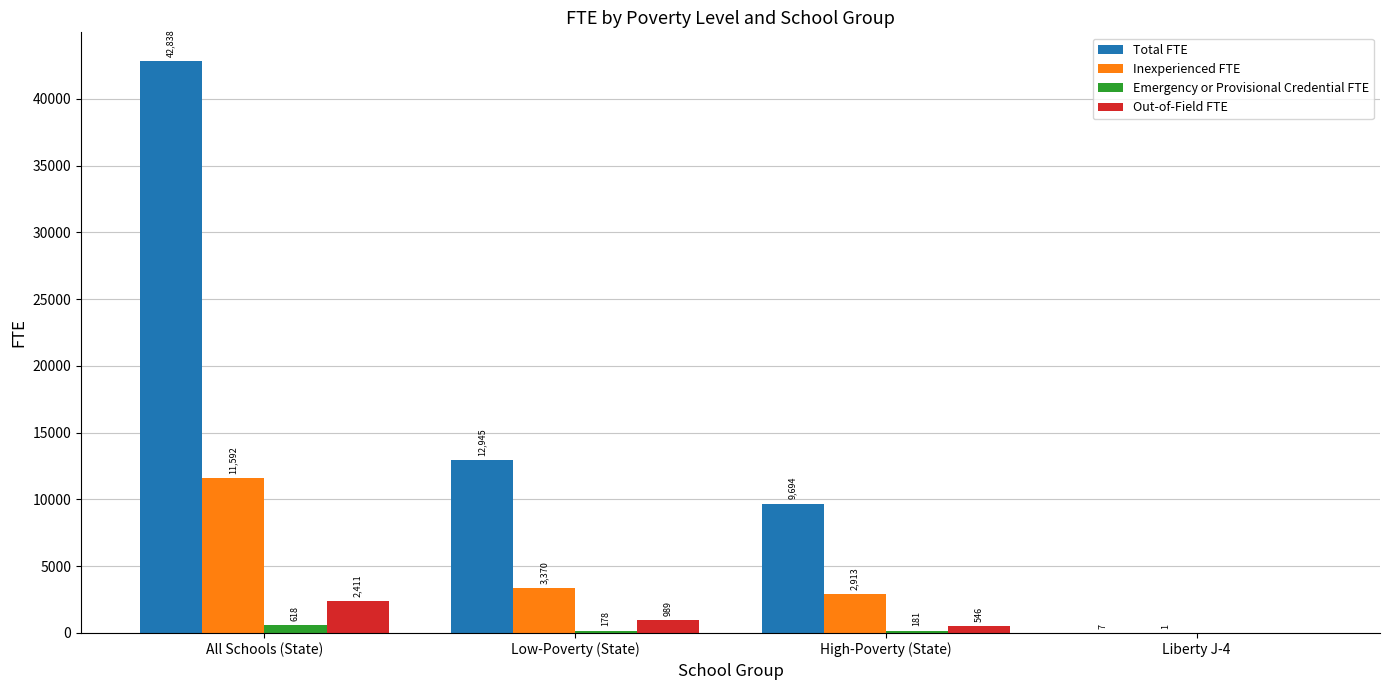

True or false: Total FTE has a value of 71245.3 at All Schools (State).

False